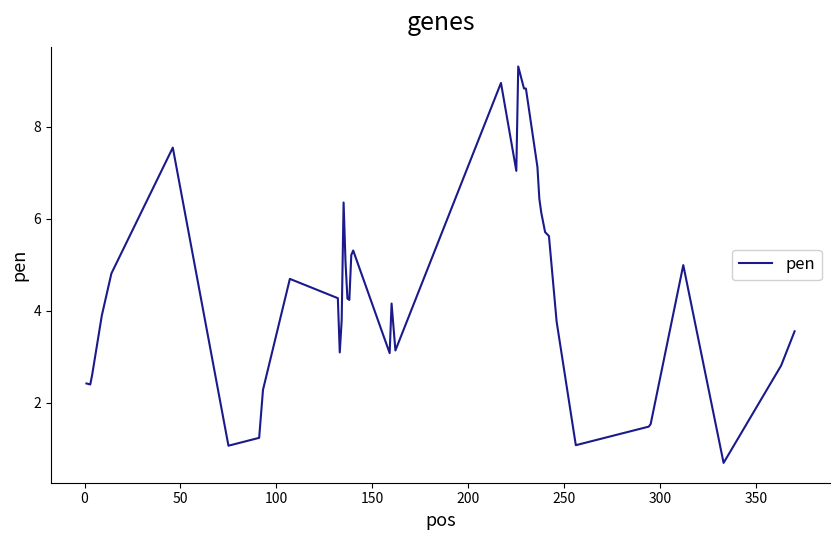

What is the maximum value shown in the chart?

9.3